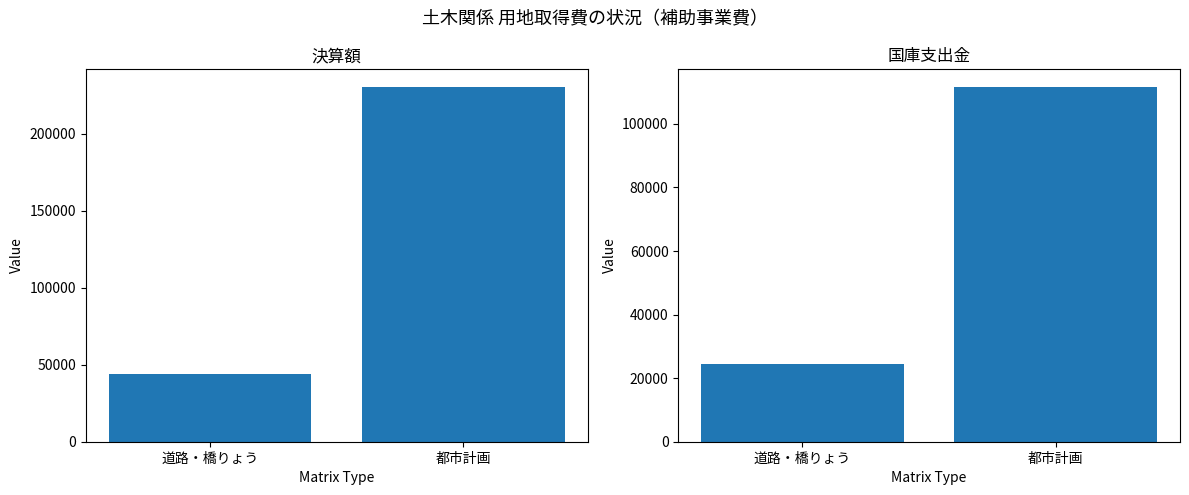

What is the sum of all 決算額 values?

274689